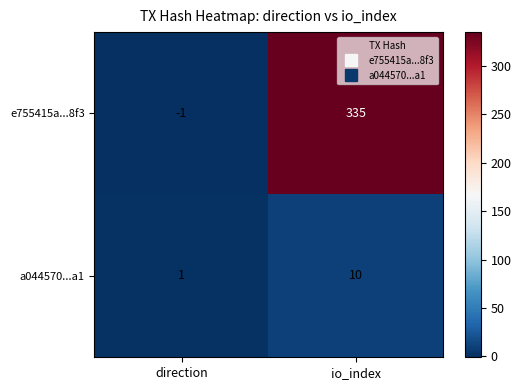

At which category is the sum across all series the highest?

io_index